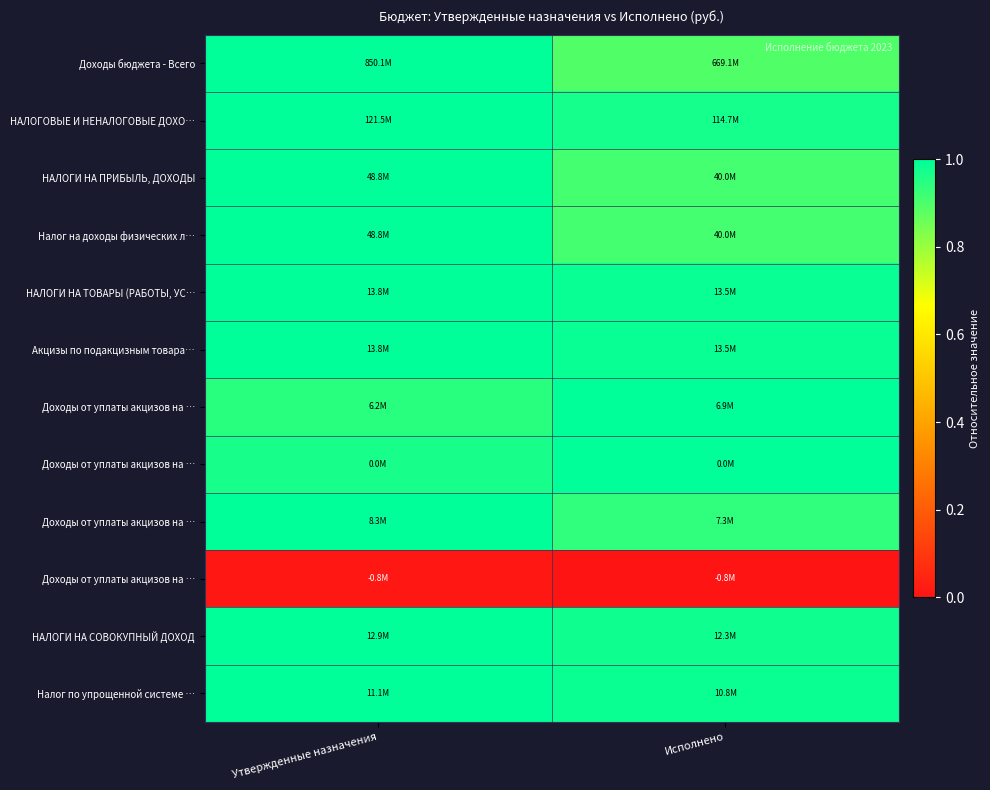

At how many categories does at least one series exceed 0?

2